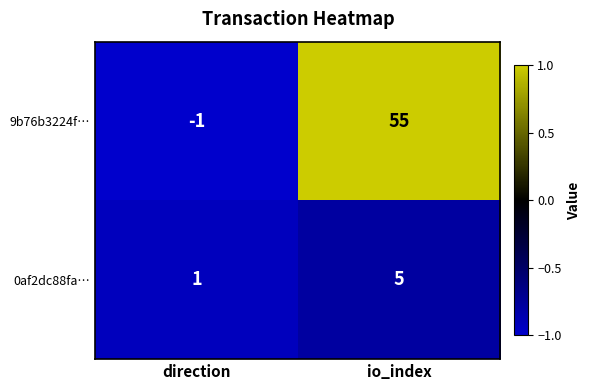

Reading left to right, extract all data points from this chart.

9b76b3224f…: direction=-1	io_index=55
0af2dc88fa…: direction=1	io_index=5